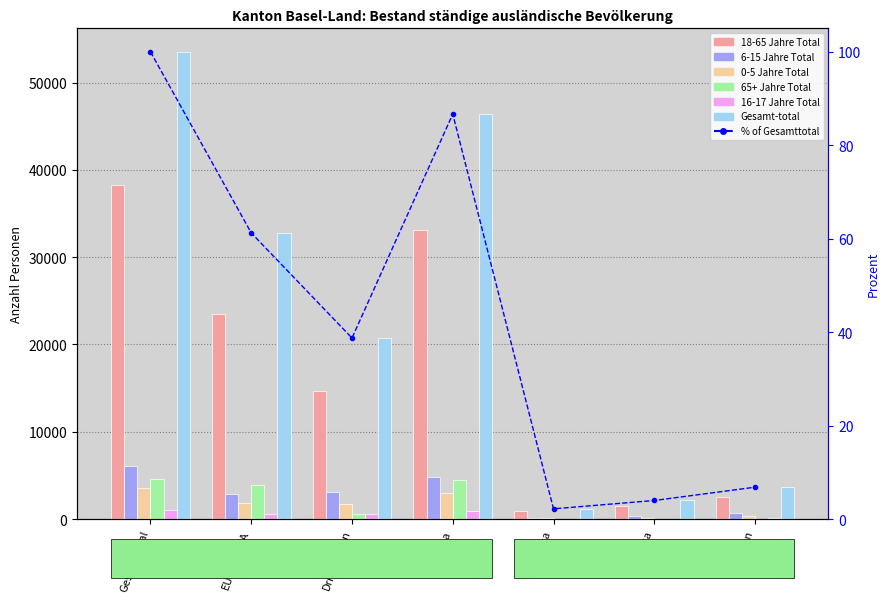

What position from the right is Asien?

1